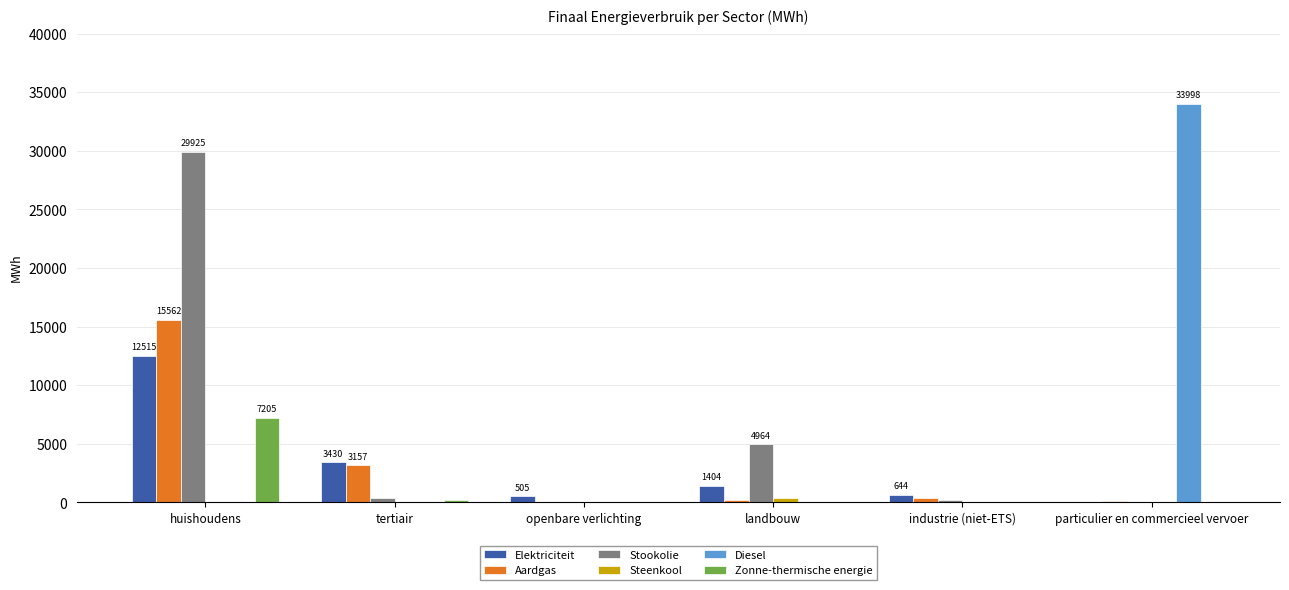

Is it true that Zonne-thermische energie equals 10619.6 at huishoudens?

False